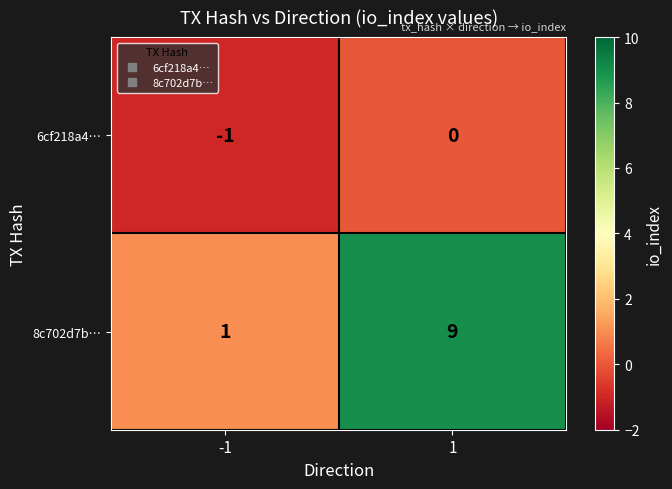

Which series has the widest spread of values?

8c702d7b…